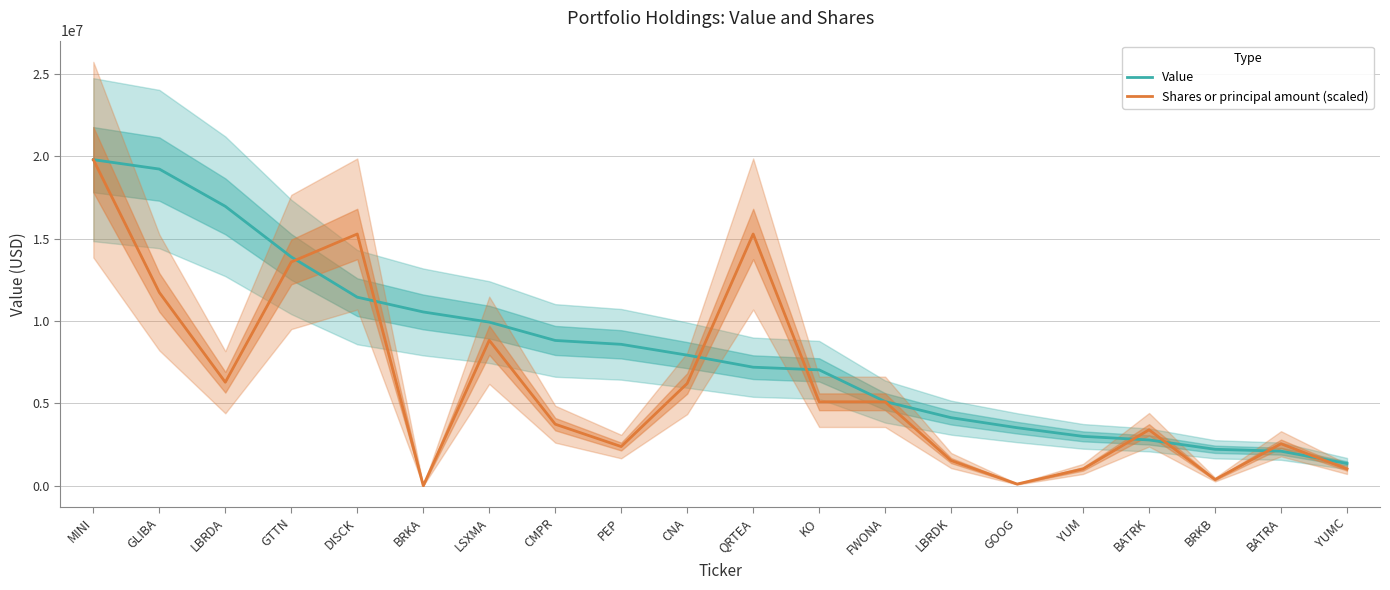

What is the total value across all series at QRTEA?

22463988.4